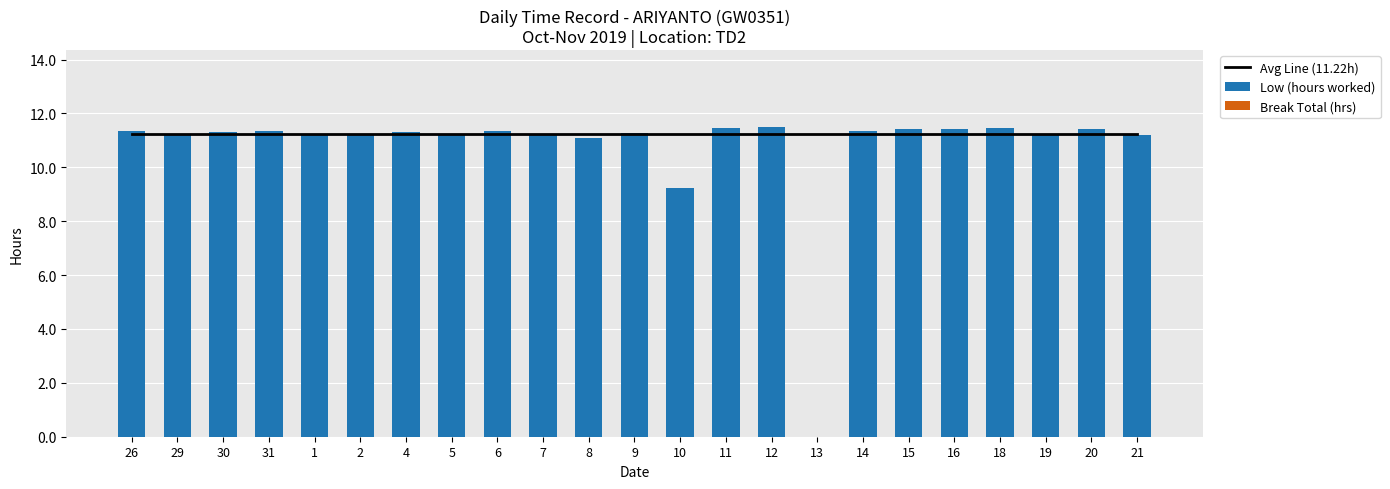

What value does the Low (hours worked) series have at 11?

11.5